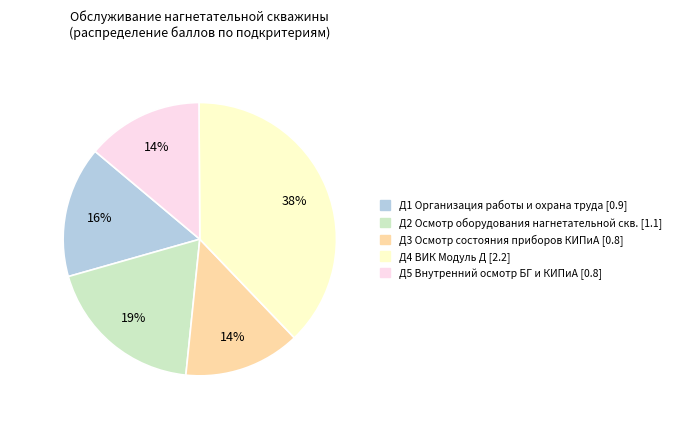

Combined, do Д2 and Д1 account for over 50%?

No